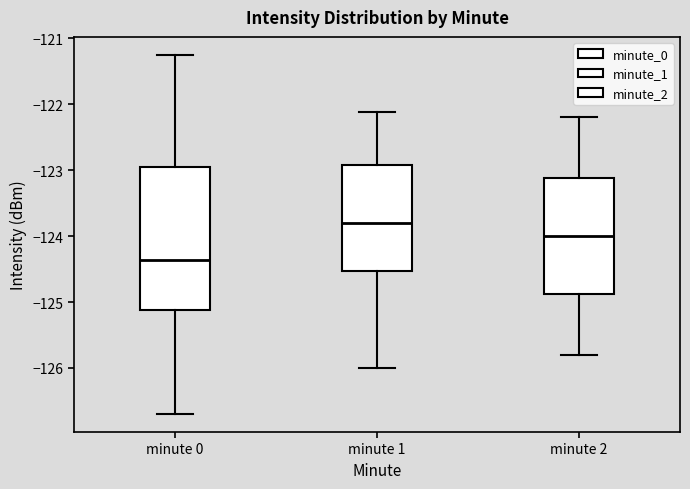

Reading left to right, read every box against the y-axis: the position of its median line, the range the box covers, and the ends of its whiskers. The values are not printed on the chart, so give them approximately, as read against the axis.

minute 0: median -124.4, box -125.1 to -123.0, whiskers -126.7 to -121.3
minute 1: median -123.8, box -124.5 to -122.9, whiskers -126.0 to -122.1
minute 2: median -124.0, box -124.9 to -123.1, whiskers -125.8 to -122.2